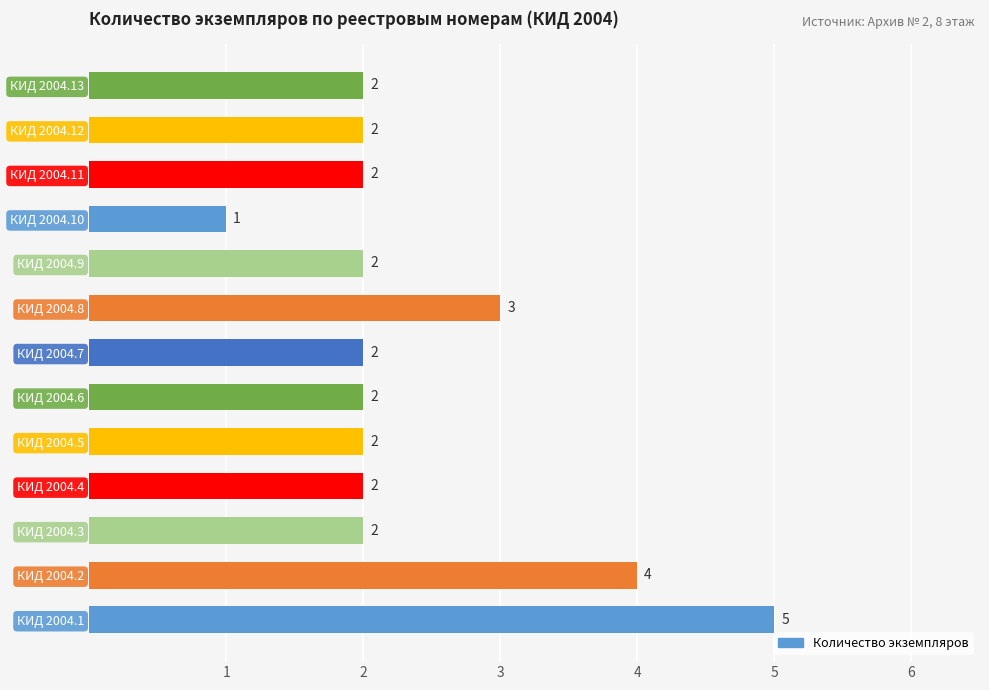

Are the bars horizontal?

Yes